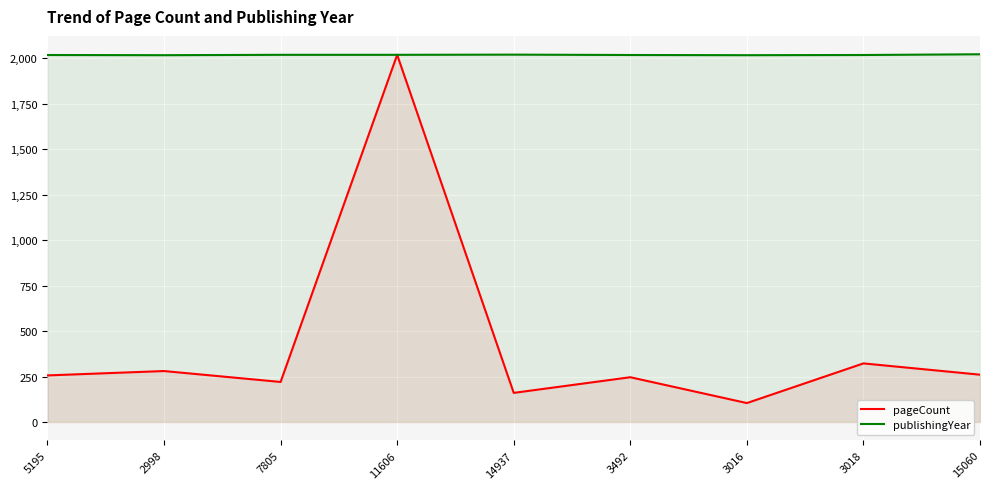

True or false: pageCount and publishingYear cross at least once.

False